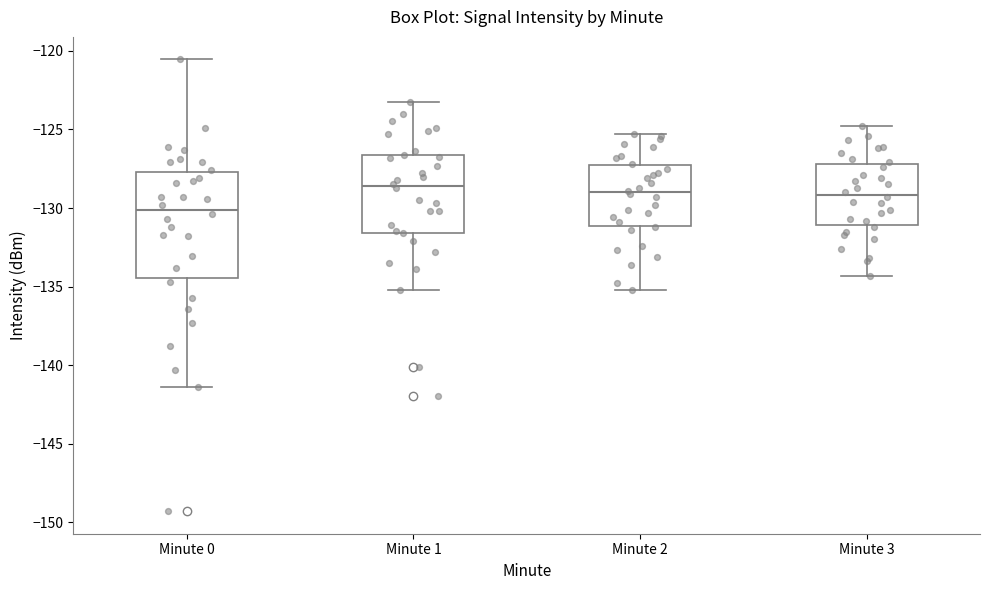

Which box is the tallest, from its lower edge to its upper edge?

Minute 0